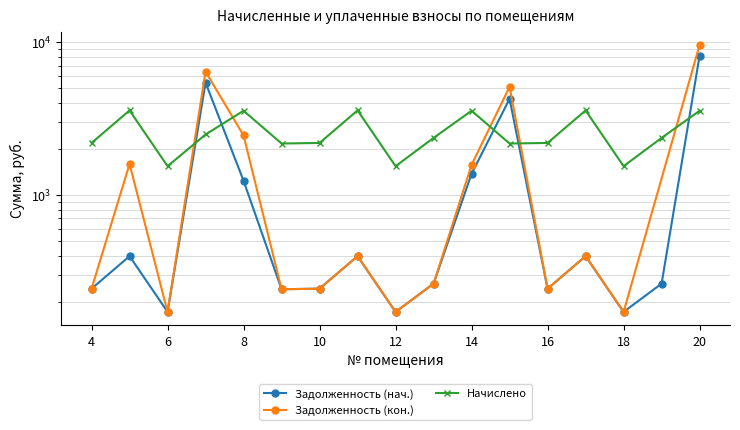

True or false: Начислено has a value of 1265.3 at 7.

False